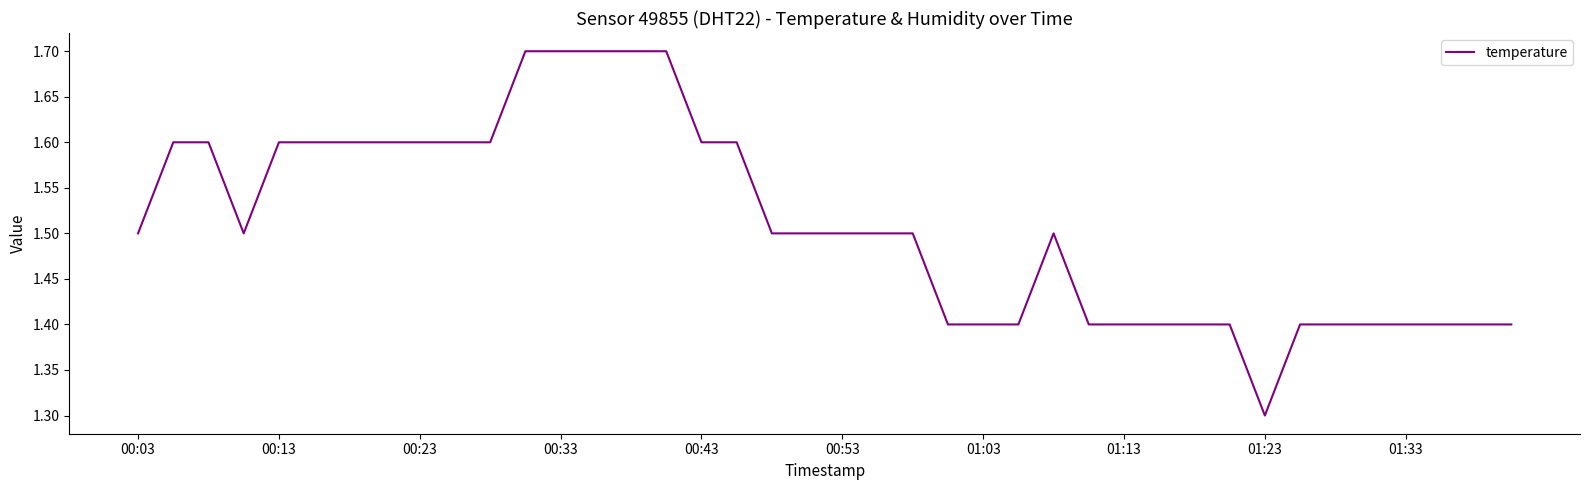

What is the difference between the second highest and second lowest values?

0.3